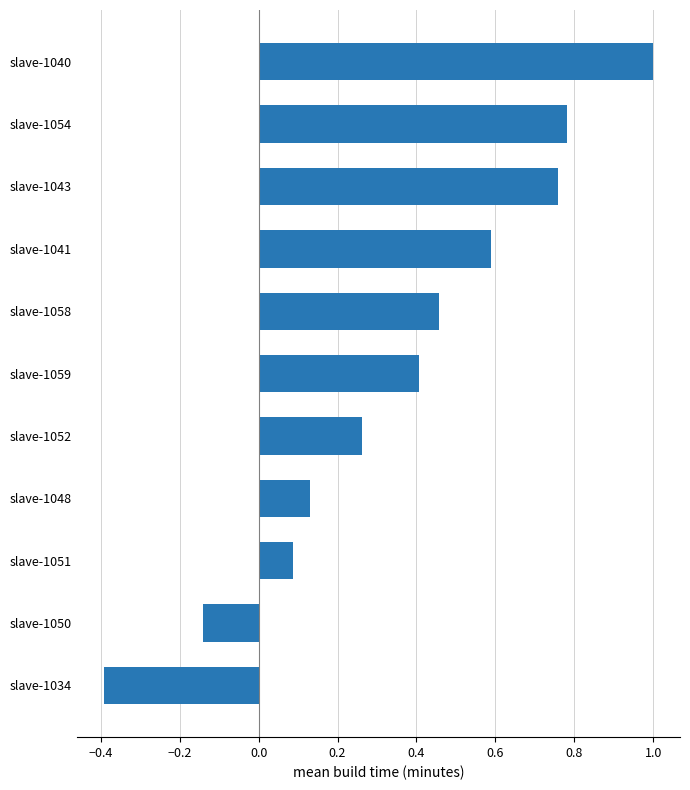

At which category does the chart reach its minimum across all series?

slave-1034